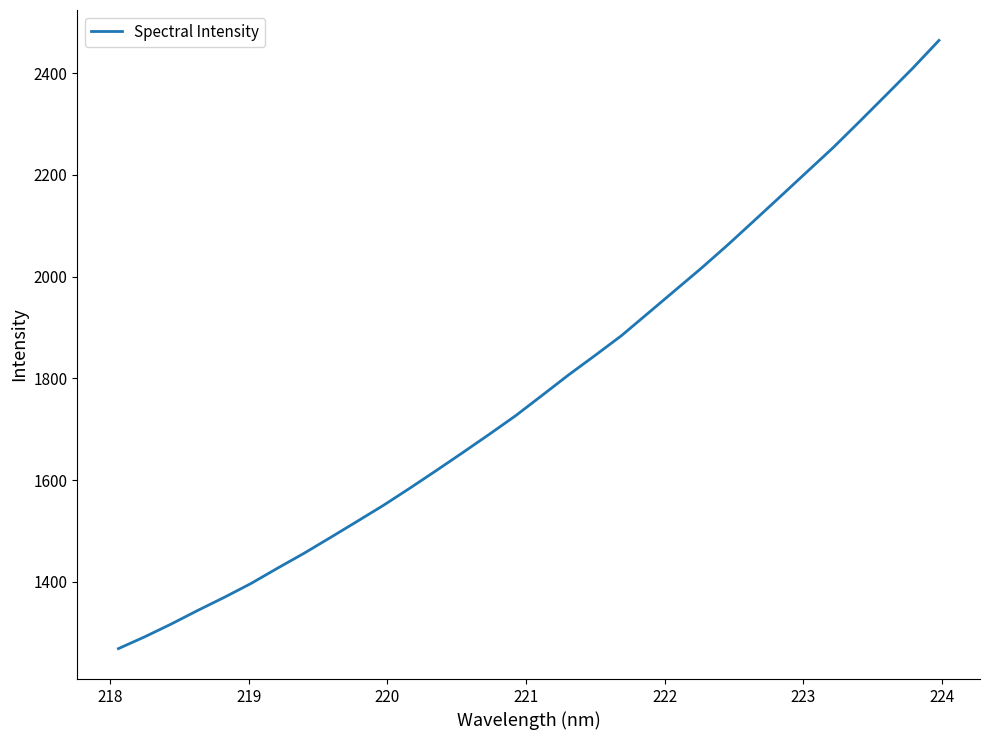

What is the greatest value displayed?

2464.2